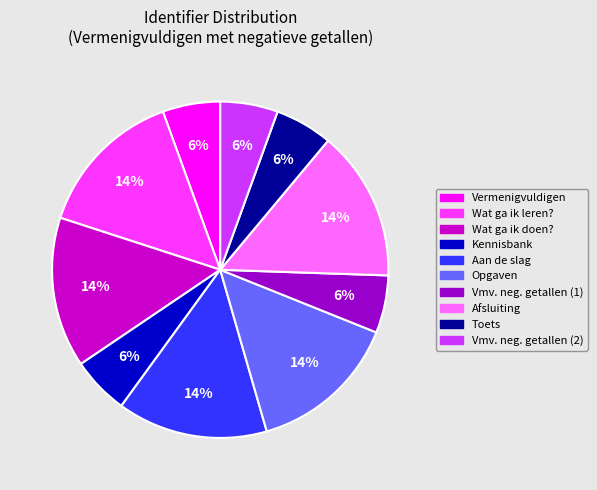

To the nearest percent, what is the average slice percentage?

10%